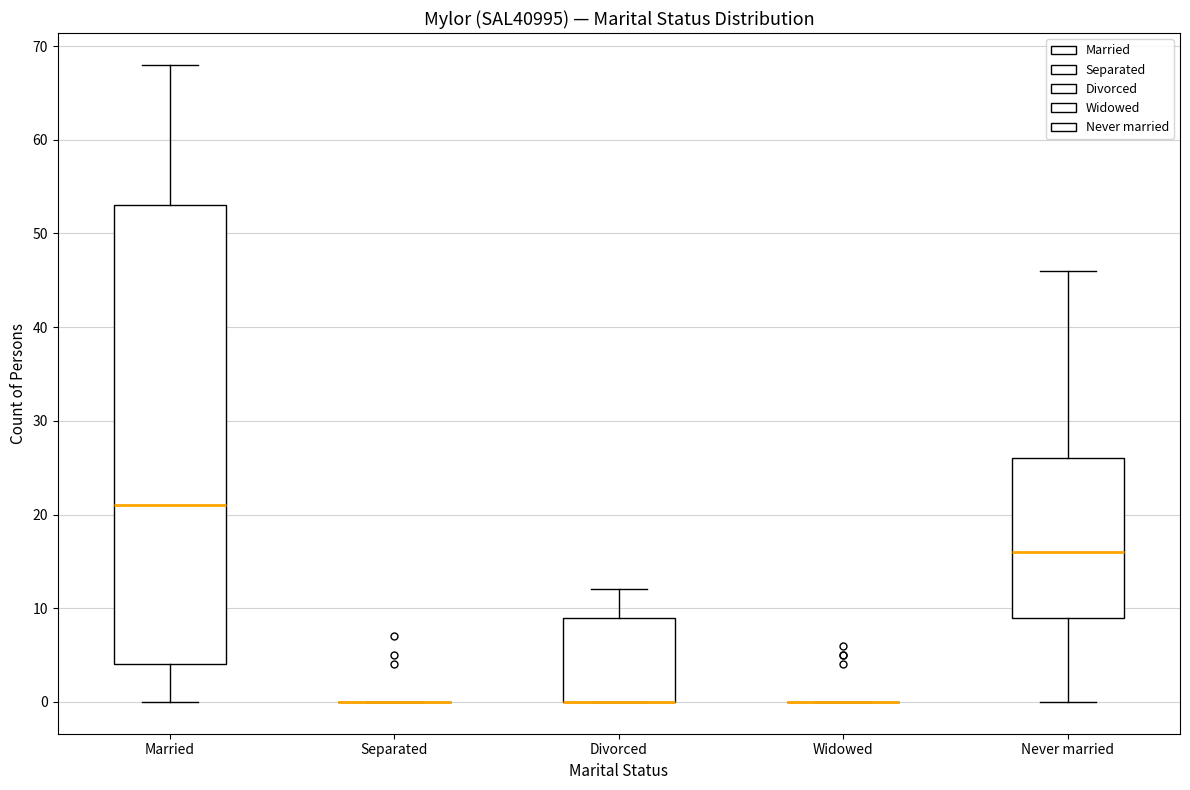

Reading left to right, read every box against the y-axis: the position of its median line, the range the box covers, and the ends of its whiskers. The values are not printed on the chart, so give them approximately, as read against the axis.

Married: median 21, box 4 to 53, whiskers 0 to 68
Separated: box collapsed to a line at 0, whiskers 0 to 0
Divorced: median 0 (drawn on the box's lower edge), box 0 to 9, whiskers 0 to 12
Widowed: box collapsed to a line at 0, whiskers 0 to 0
Never married: median 16, box 9 to 26, whiskers 0 to 46